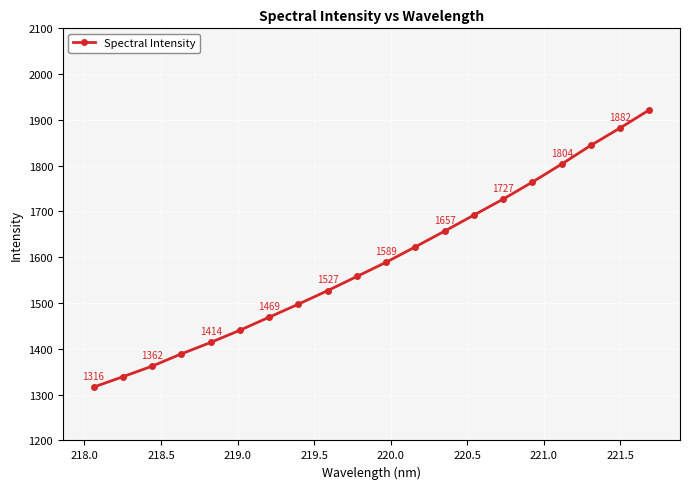

What is the greatest value displayed?

1922.0